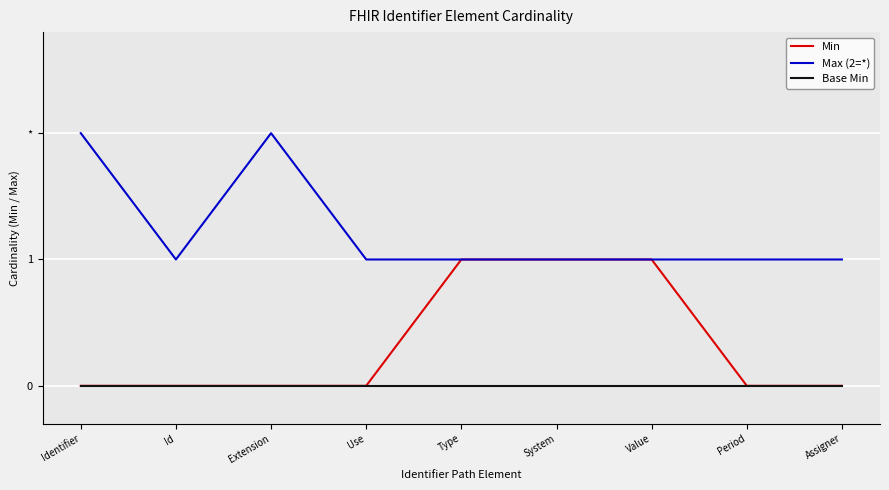

The Min series shows 0 at Identifier. True or false?

True